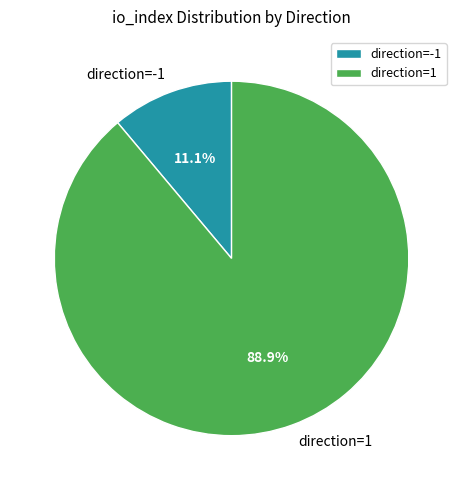

Which has a higher value, direction=1 or direction=-1?

direction=1